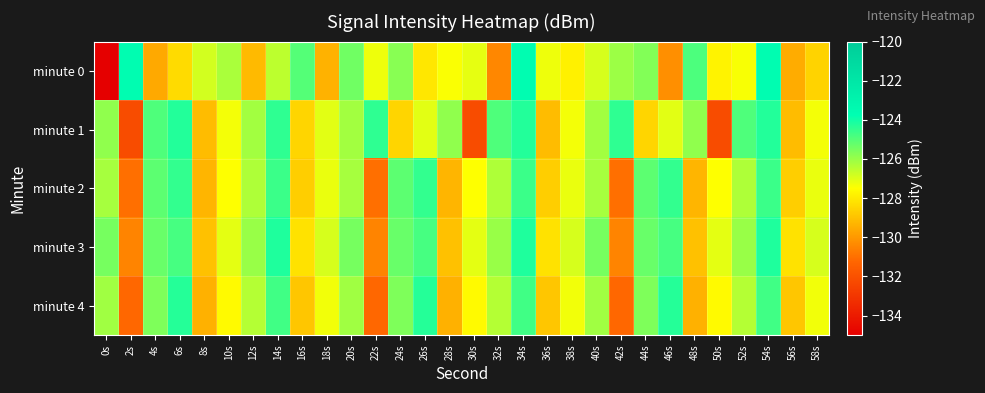

What is the spread (max minus min) of values at 24s?

3.4